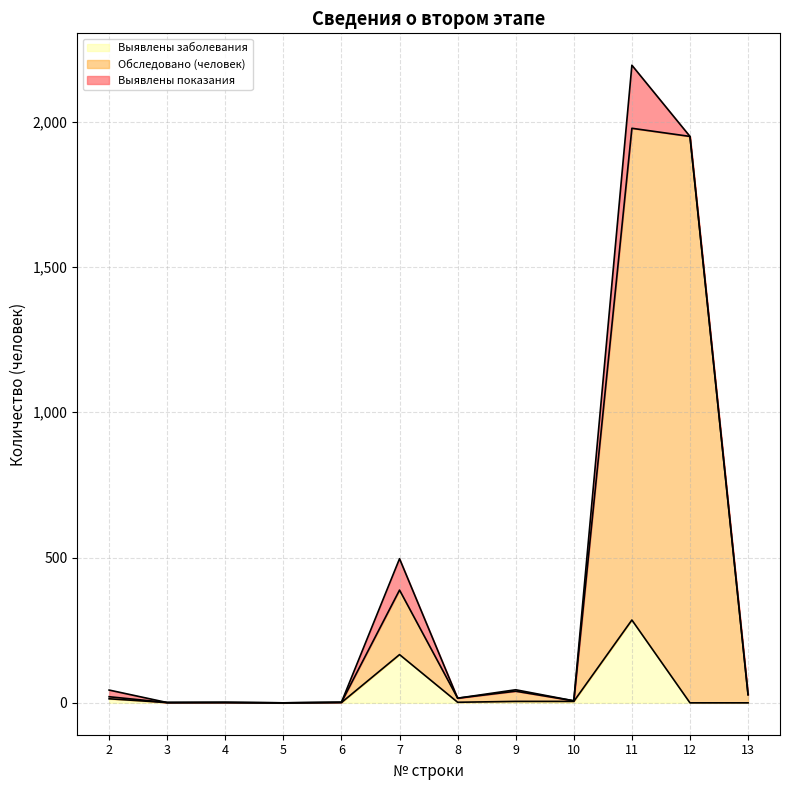

Is it true that Выявлены показания equals 1045 at 11?

False